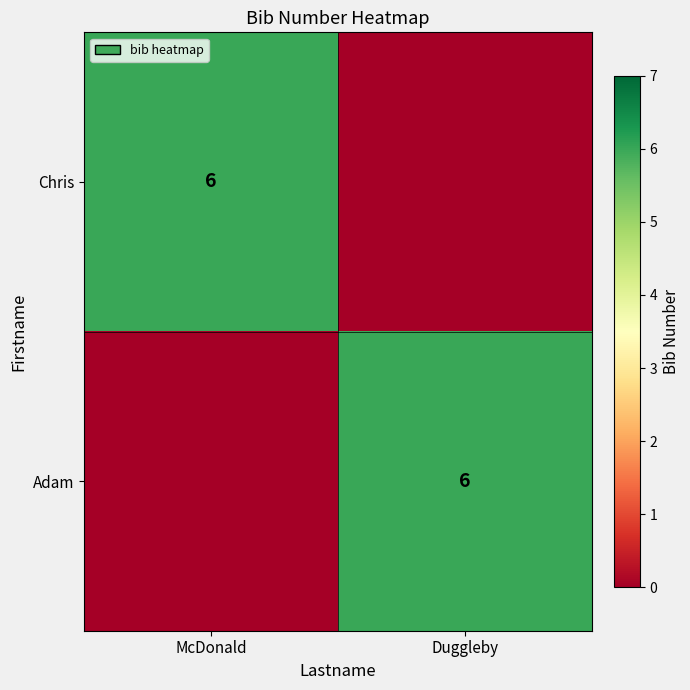

Is it true that Adam equals 6 at Duggleby?

True